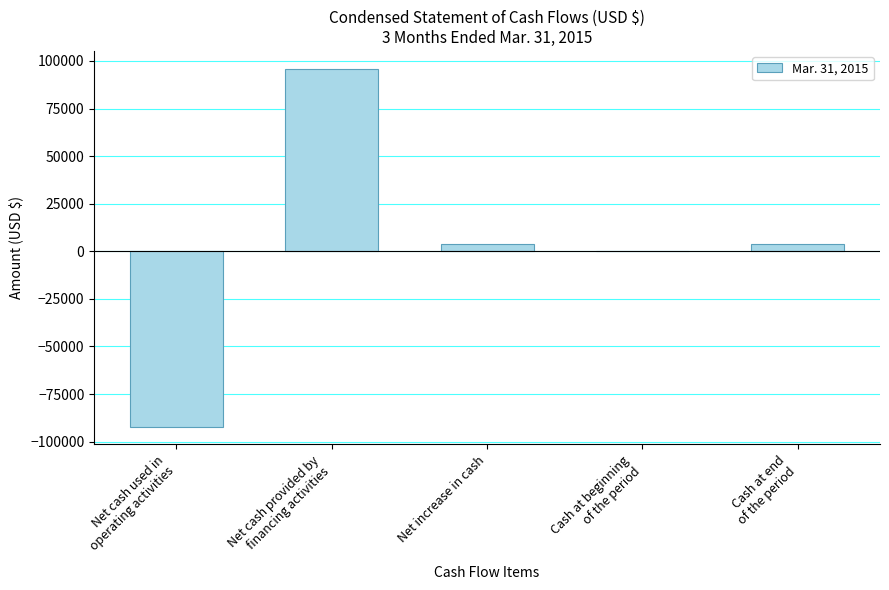

What is the maximum value shown in the chart?

95850